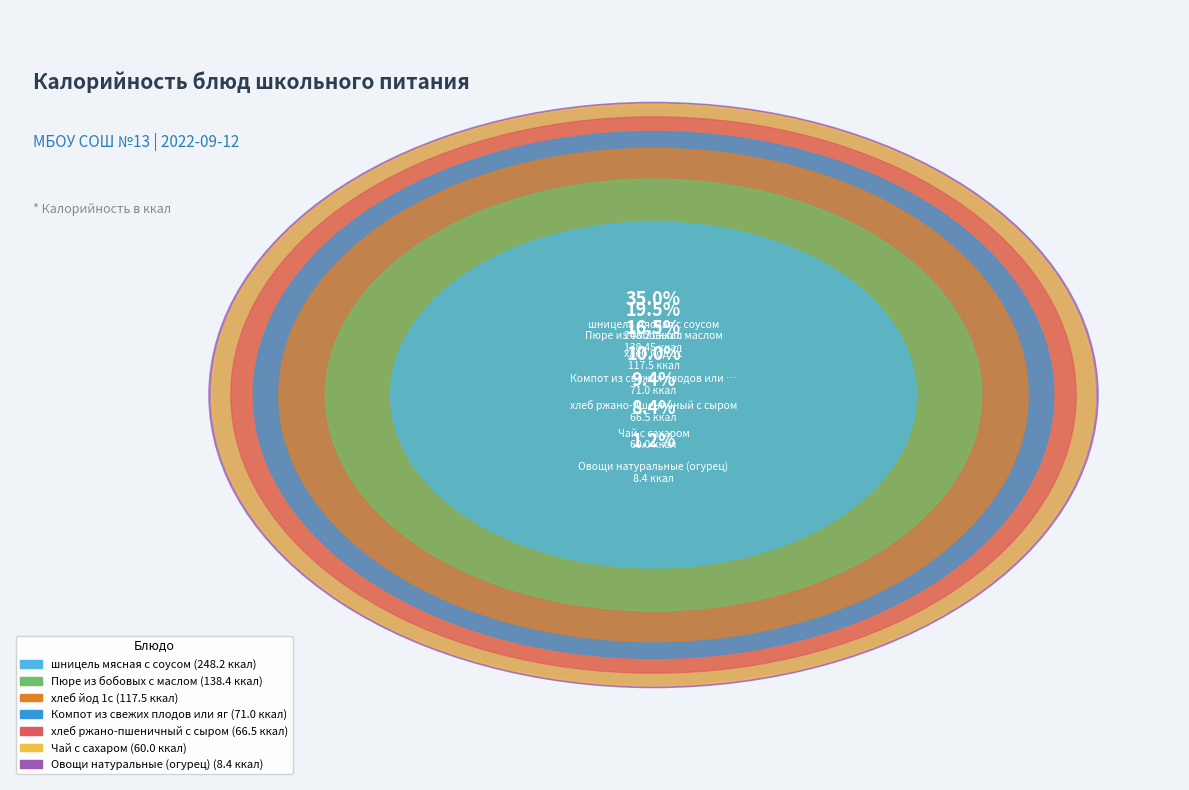

Which slice is the smallest?

Овощи натуральные (огурец)